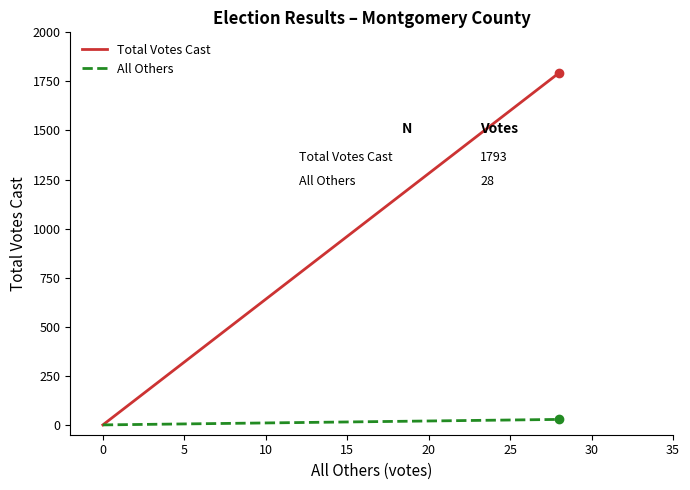

What is the sum of all All Others values?

28